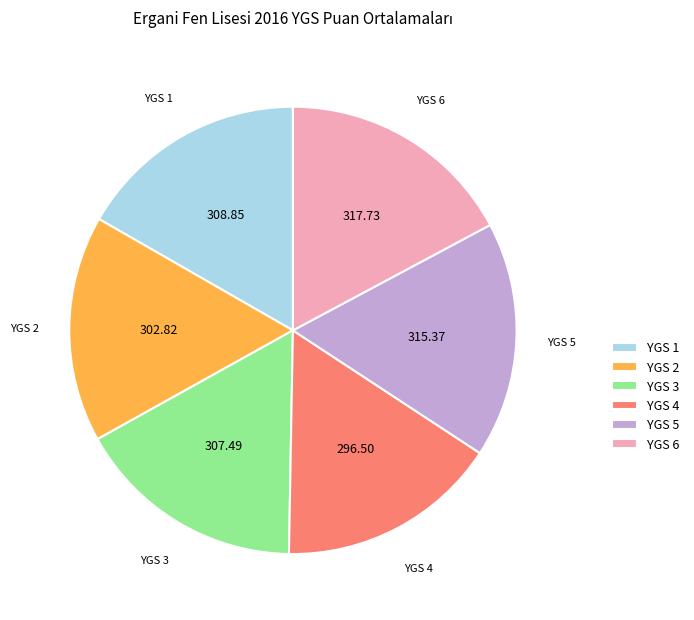

How many segments does this pie chart have?

6